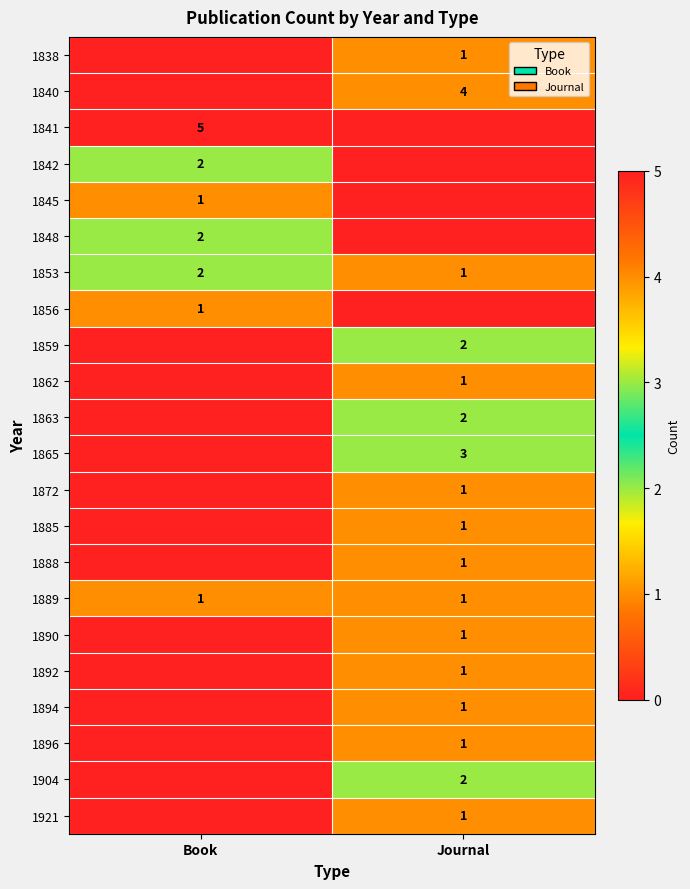

The 1848 series shows 1 at Book. True or false?

False